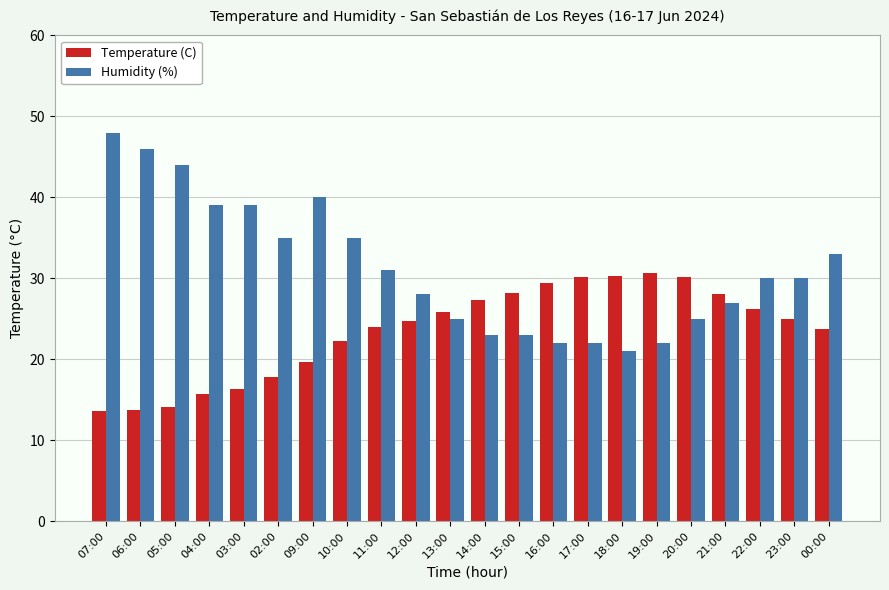

How many bars are there in each group?

2